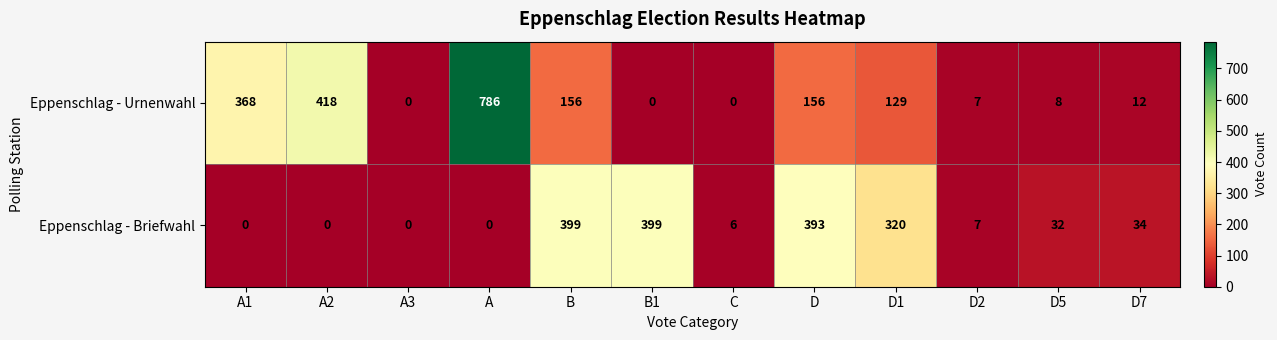

List the series in order of their overall mean, highest first.

Eppenschlag - Urnenwahl, Eppenschlag - Briefwahl